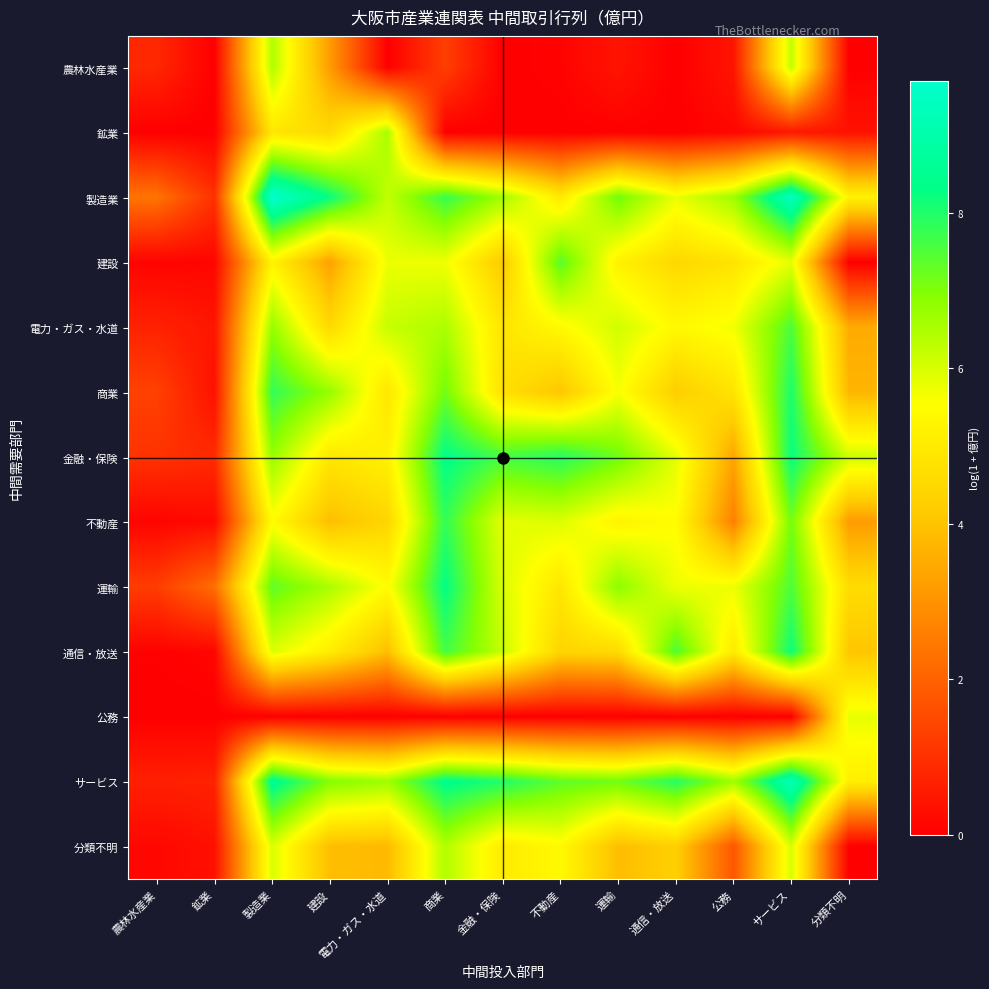

Rank the series at 製造業 from highest to lowest value.

製造業, サービス, 商業, 運輸, 電力・ガス・水道, 金融・保険, 農林水産業, 分類不明, 通信・放送, 不動産, 建設, 鉱業, 公務